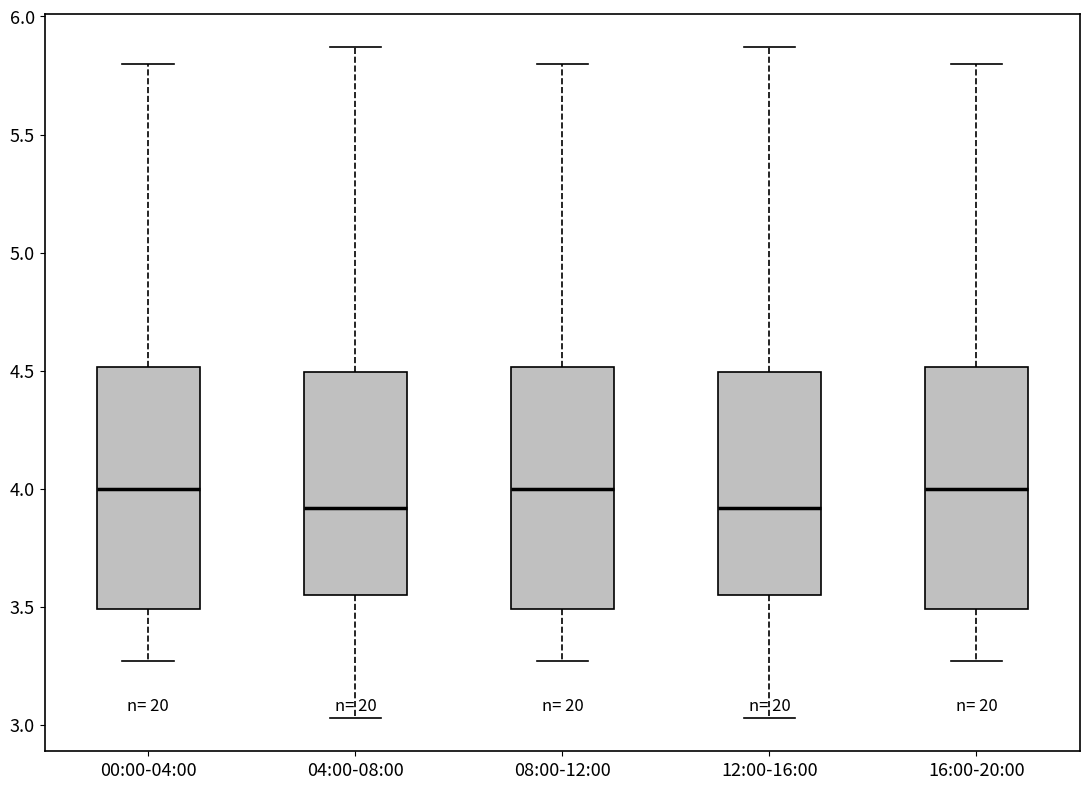

Where does the upper whisker of the box for 04:00-08:00 end on the y-axis? The values are not printed on the chart, so give them approximately, as read against the axis.

5.85